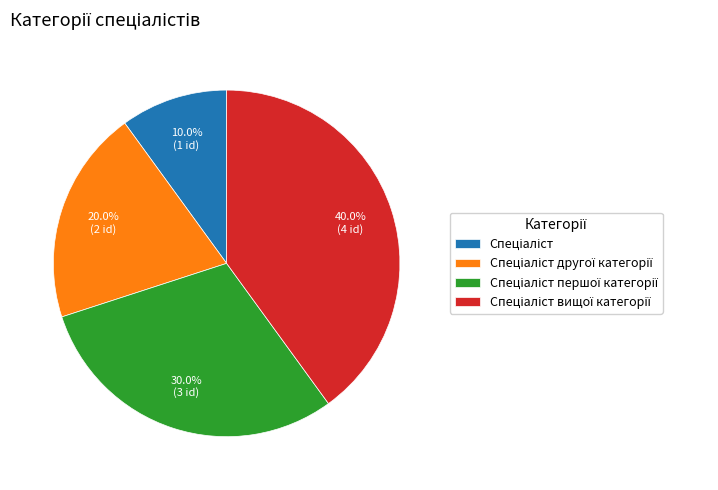

Is there a majority slice in this chart?

No